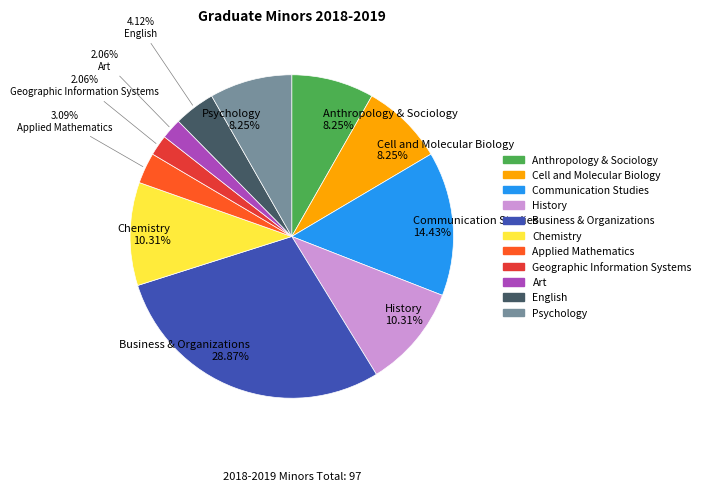

Is there a majority slice in this chart?

No